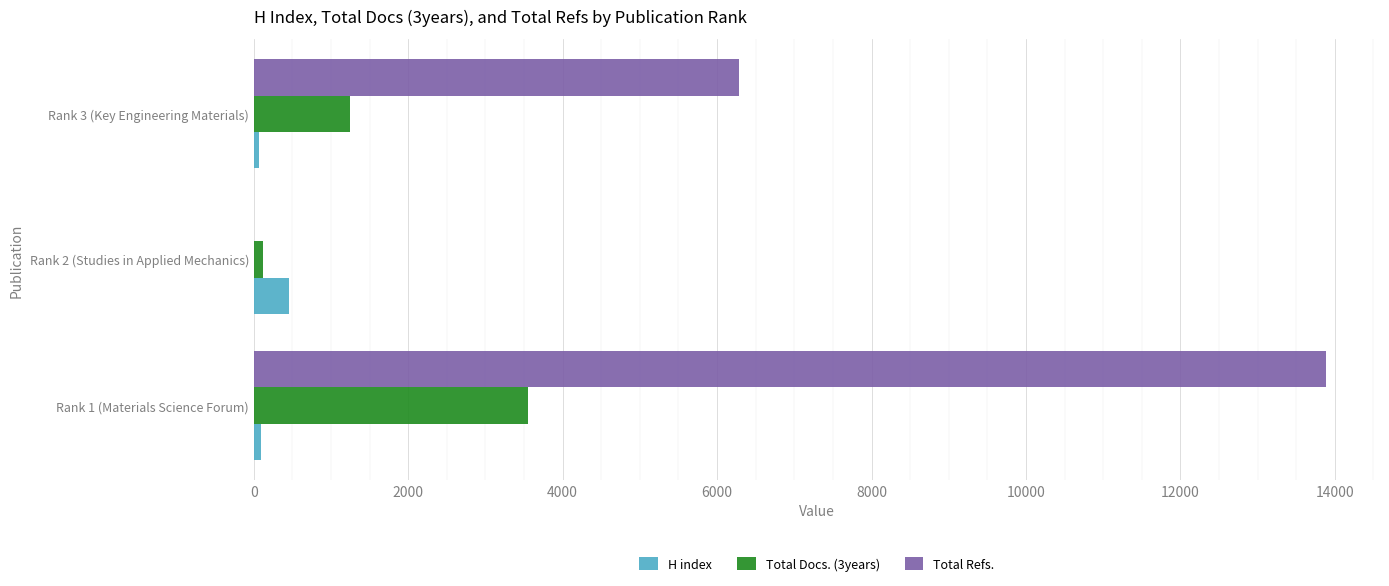

Is the value of Total Docs. (3years) at Rank 2 (Studies in Applied Mechanics) greater than the value of H index at Rank 2 (Studies in Applied Mechanics)?

No